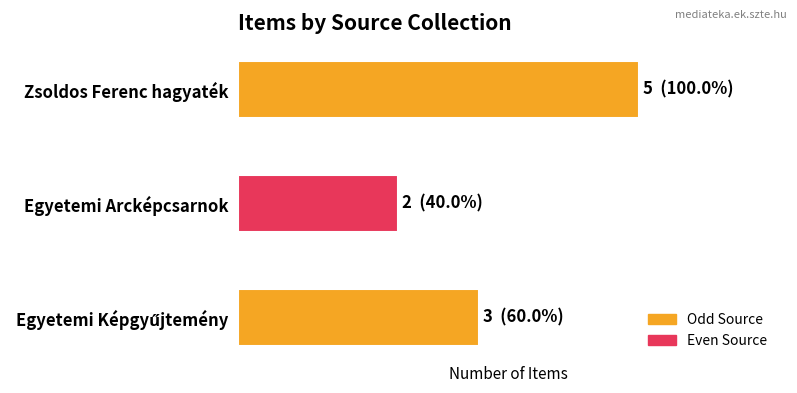

What is the difference between the maximum and second lowest values?

2